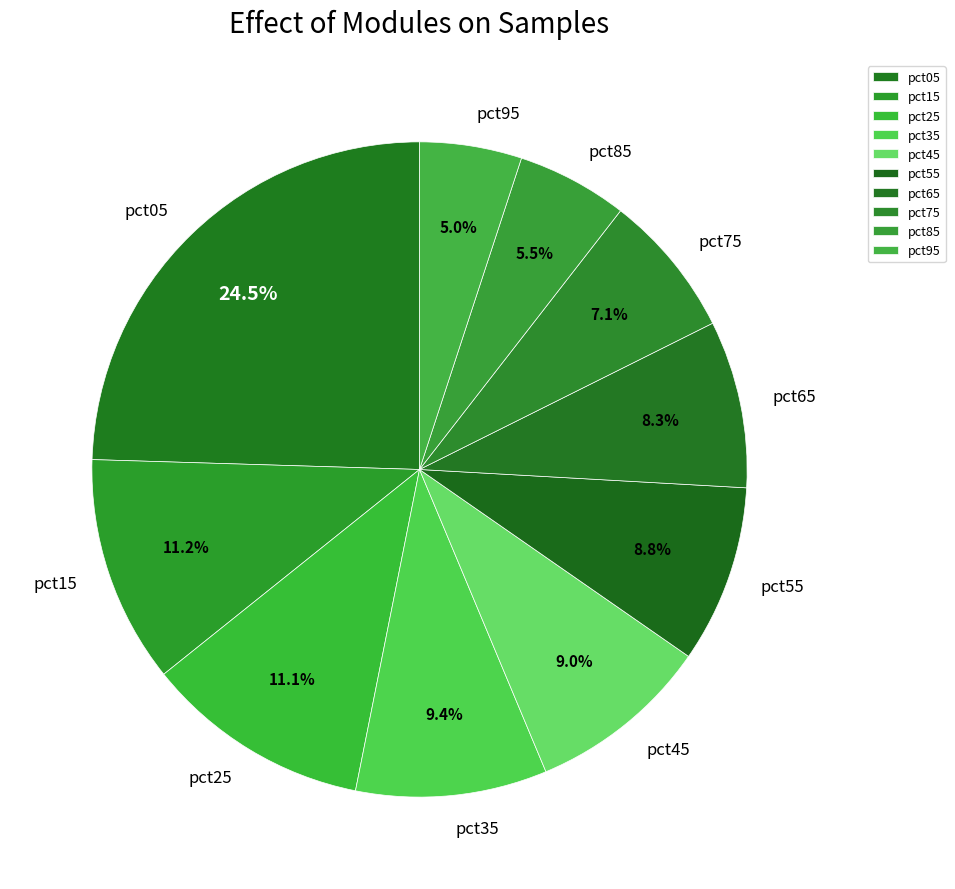

How many slices are in this pie chart?

10